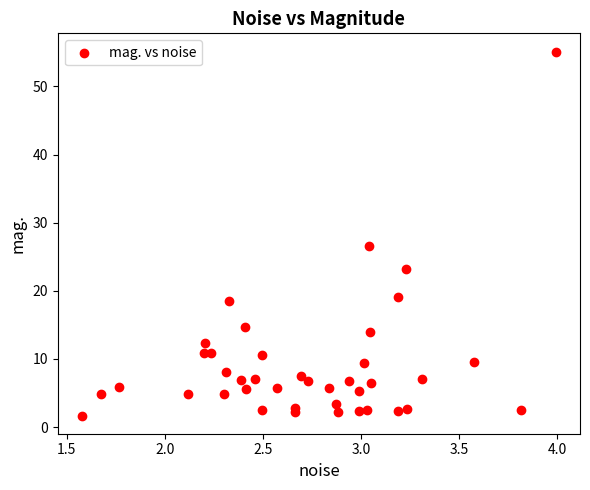

What Y value in the scatter plot is closest to 28?

26.5